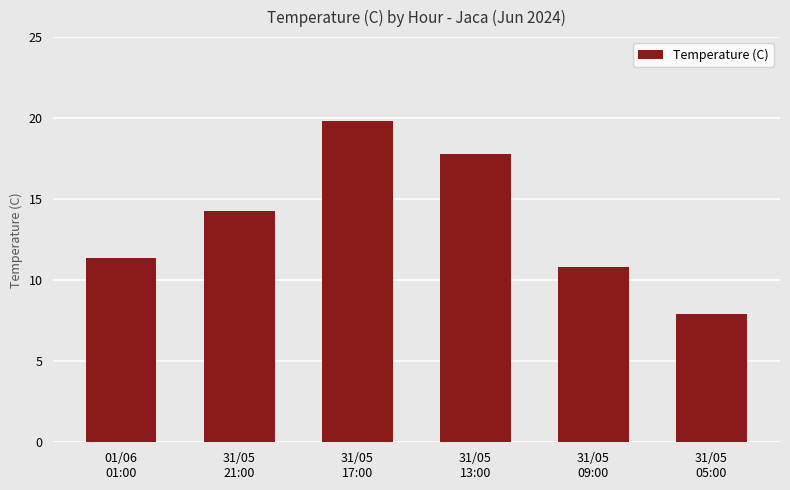

Rank the categories by value from lowest to highest.

31/05
05:00, 31/05
09:00, 01/06
01:00, 31/05
21:00, 31/05
13:00, 31/05
17:00